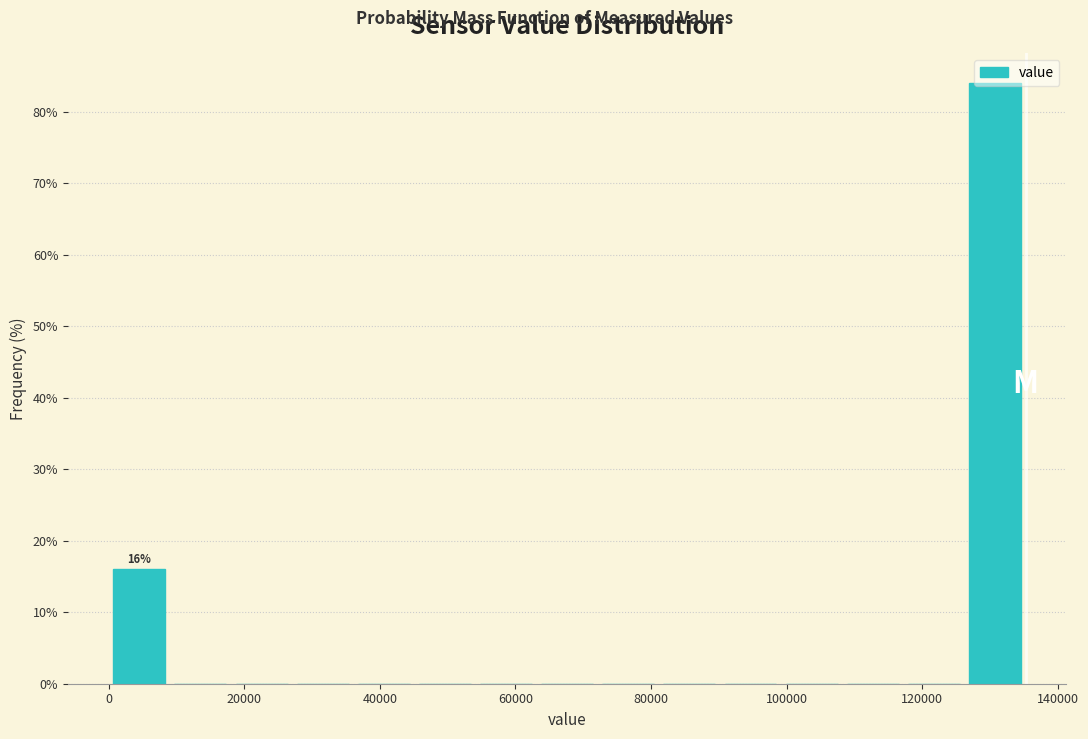

Over which range of the x-axis is the bar tallest?

126000 to 136000